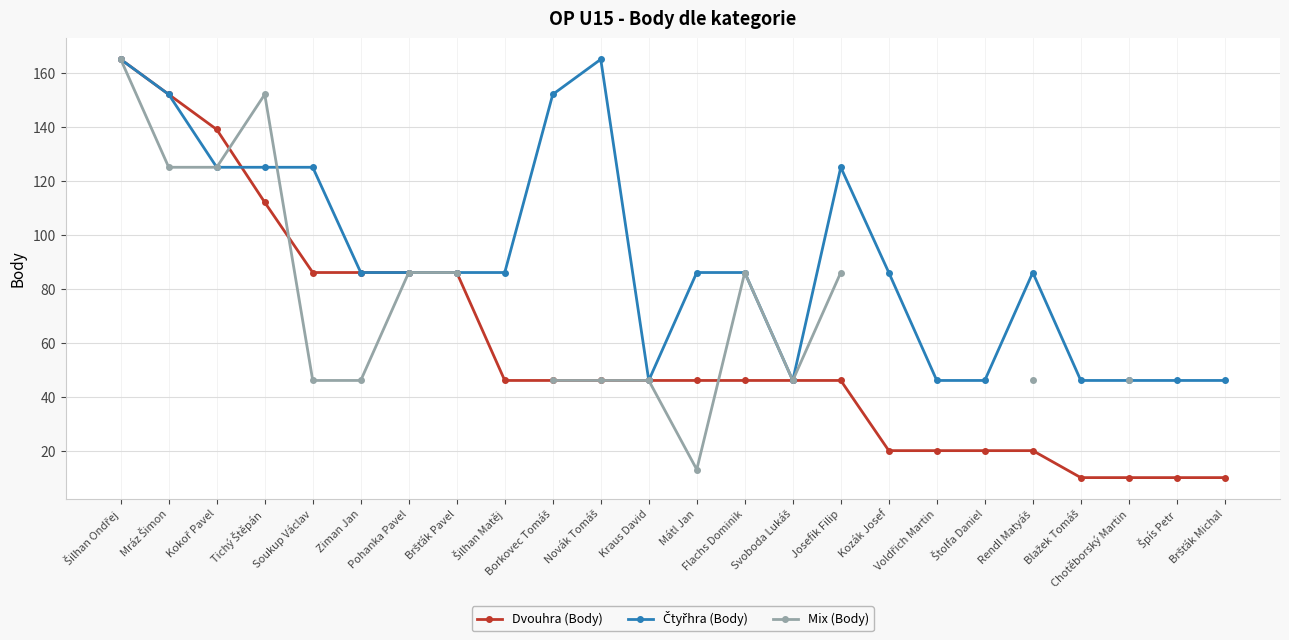

What position from the left is Soukup Václav?

5